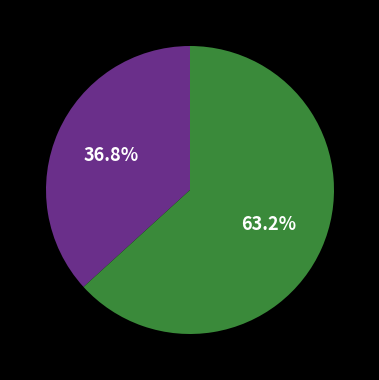

Does any single category account for the majority?

Yes